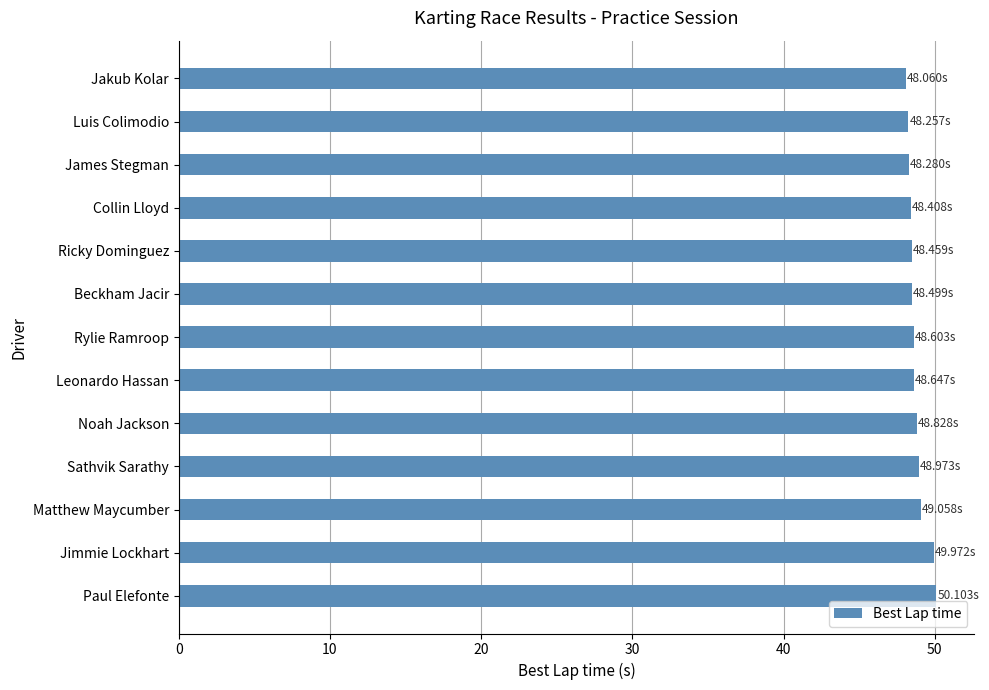

What is the label of the 1st bar from the top?

Jakub Kolar